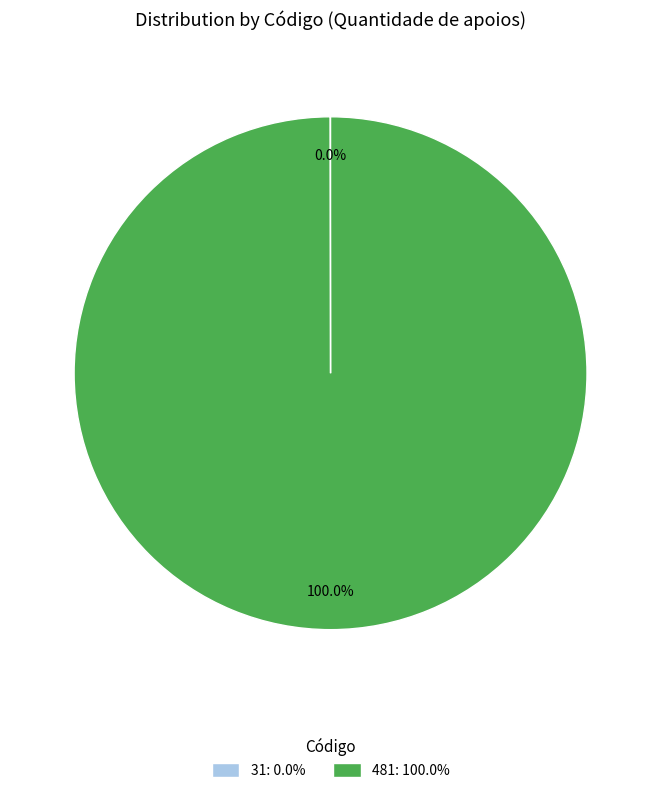

To the nearest percent, what percentage of the pie is 481?

100%